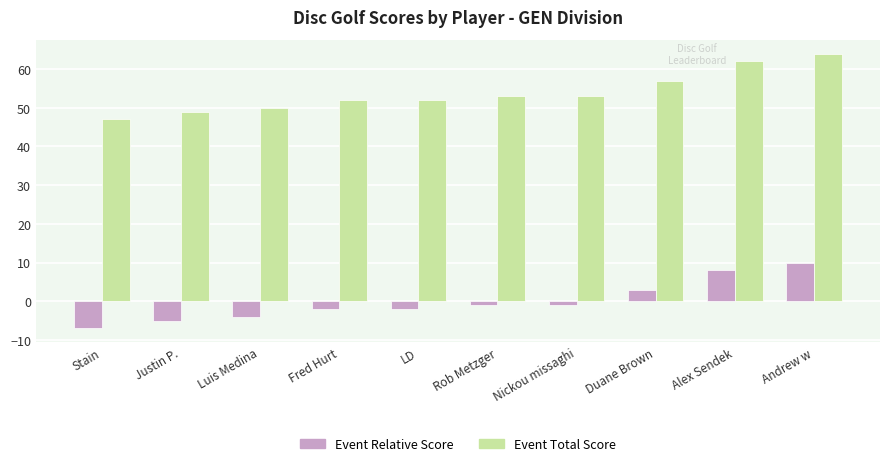

How many distinct data groups are displayed?

2